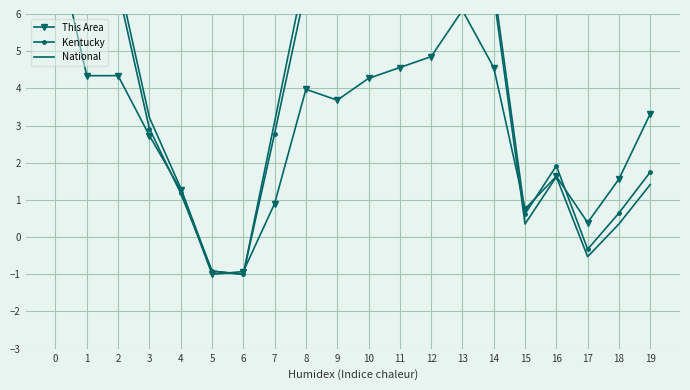

What is the sum of the Kentucky values at 12 and 1?

14.6